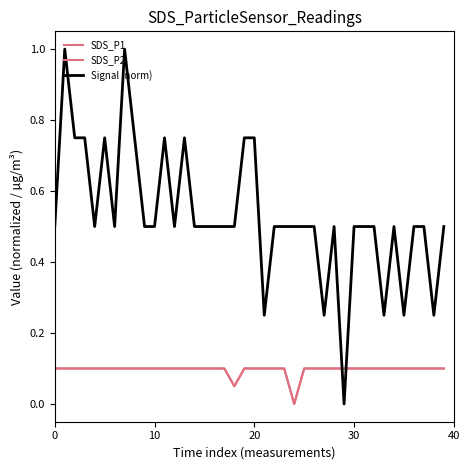

Does the chart have visible grid lines?

No